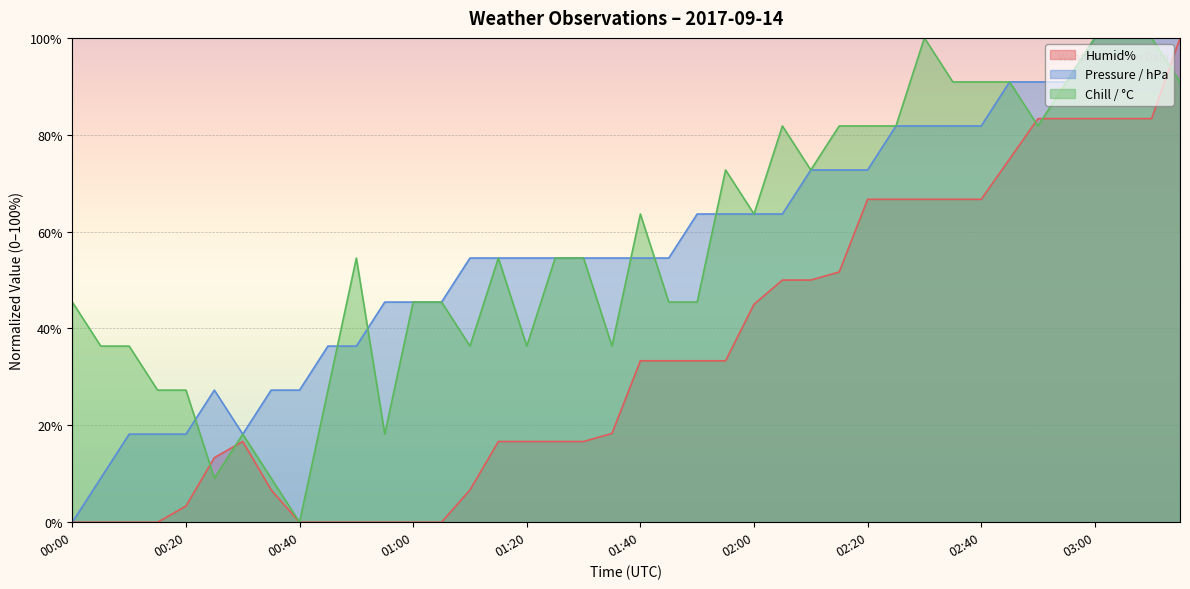

Is the value of Pressure / hPa at 00:10 greater than the value of Humid% at 01:10?

Yes